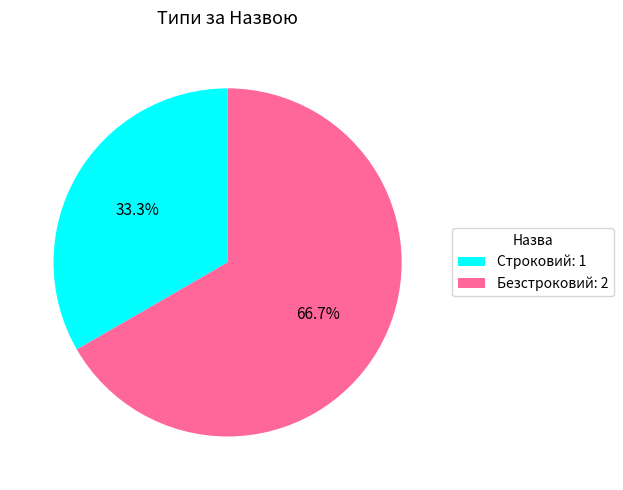

Between Строковий and Безстроковий, which is larger?

Безстроковий